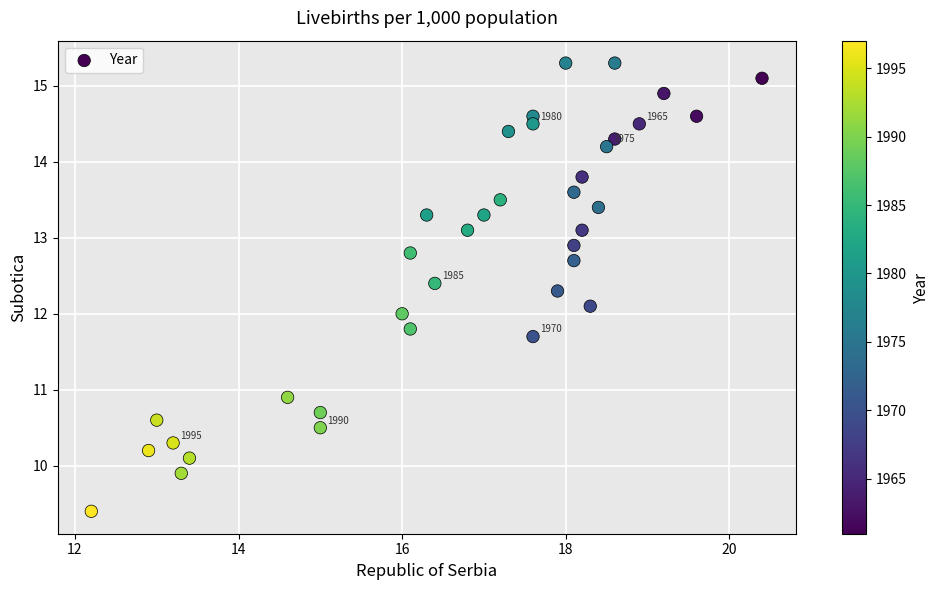

What is the range of Y values (max minus min)?

5.9